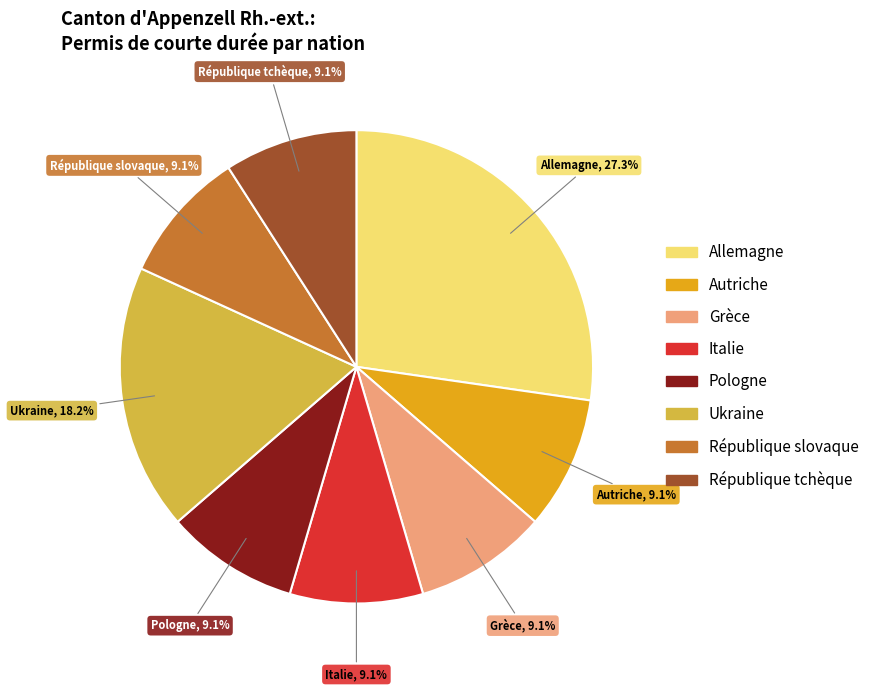

To the nearest percent, what is the difference between the largest and smallest slice percentages?

18%